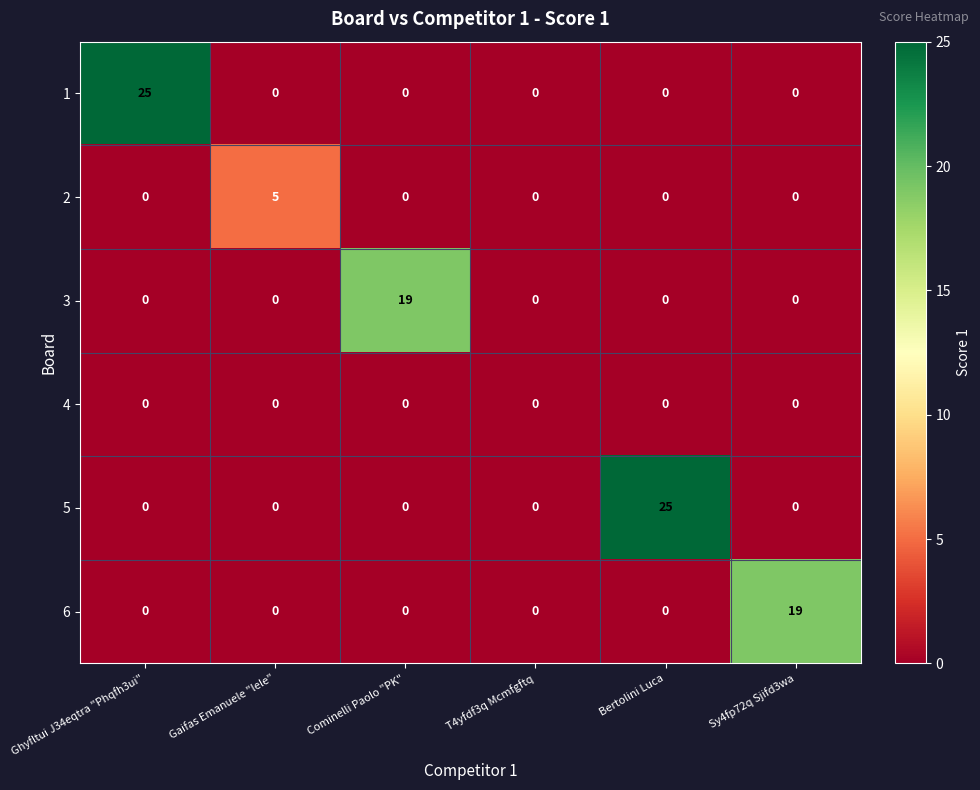

The value of 5 at Sy4fp72q Sjifd3wa is 15. True or false?

False